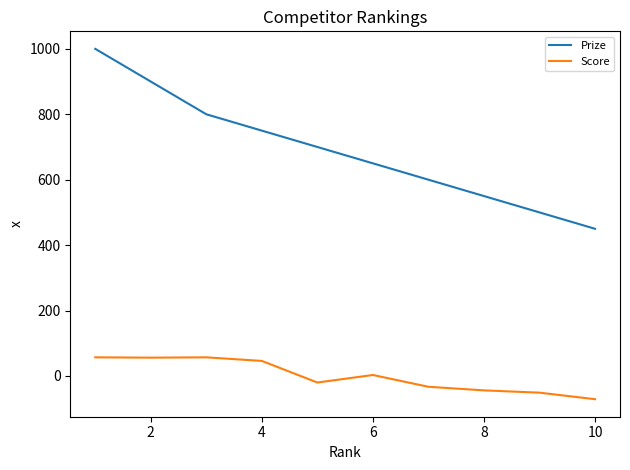

Which series has the largest range (max minus min)?

Prize